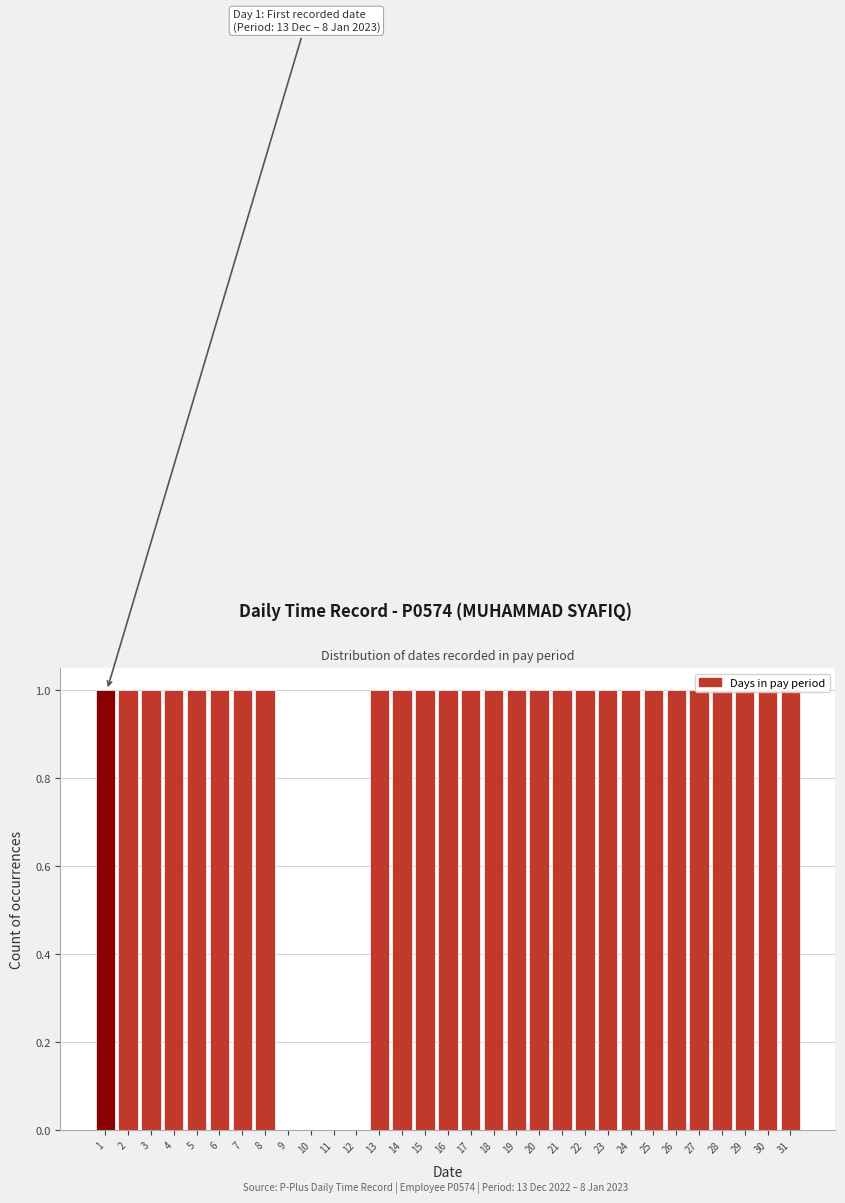

Which has a higher value, 30 or 10?

30